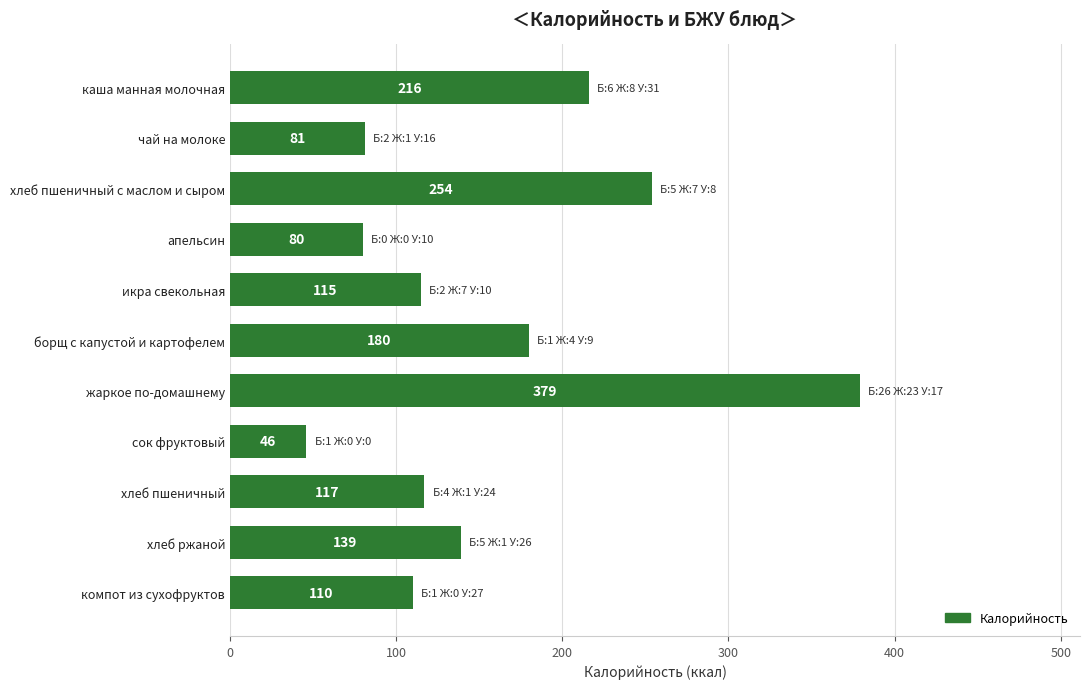

The chart shows a value of 114 at борщ с капустой и картофелем. True or false?

False